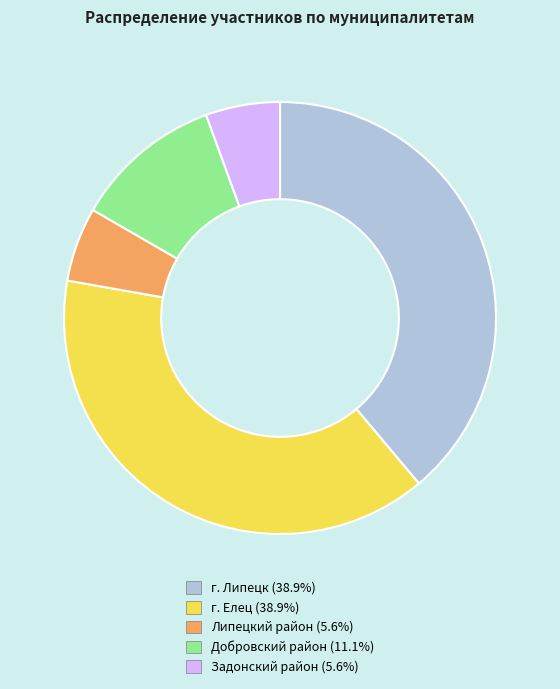

The Задонский район slice represents 6% of the pie. True or false?

True